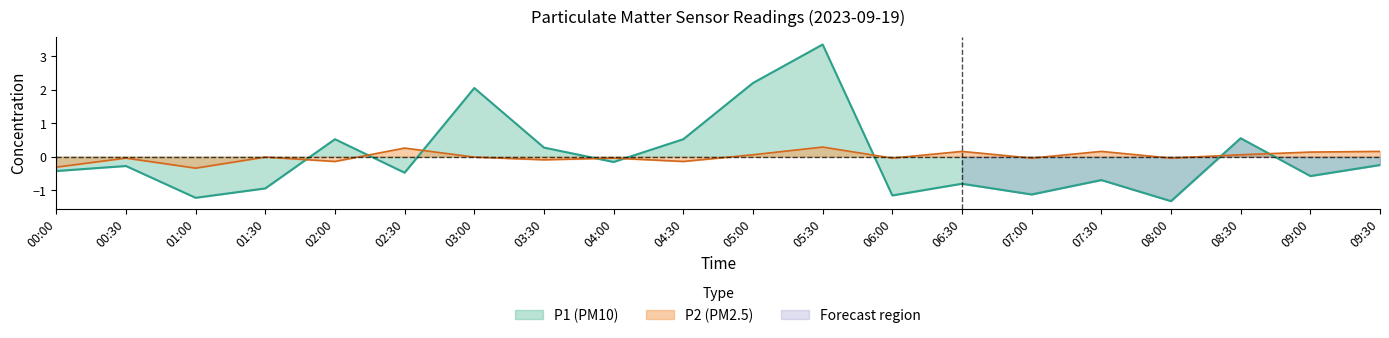

Between which two adjacent categories do P2 (PM2.5) and P1 (PM10) first intersect?

01:30 and 02:00